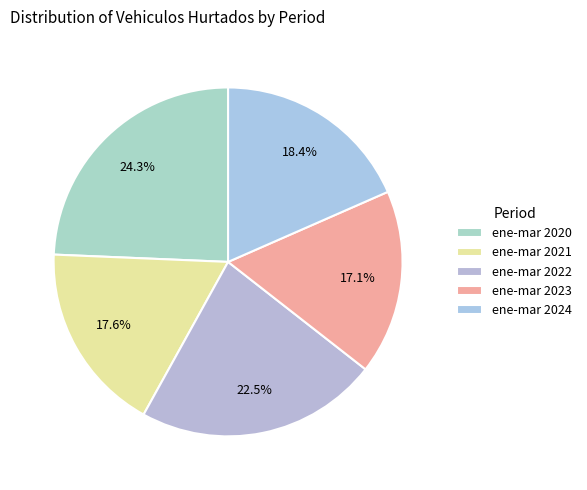

Is the sum of ene-mar 2023 and ene-mar 2020 greater than half?

No